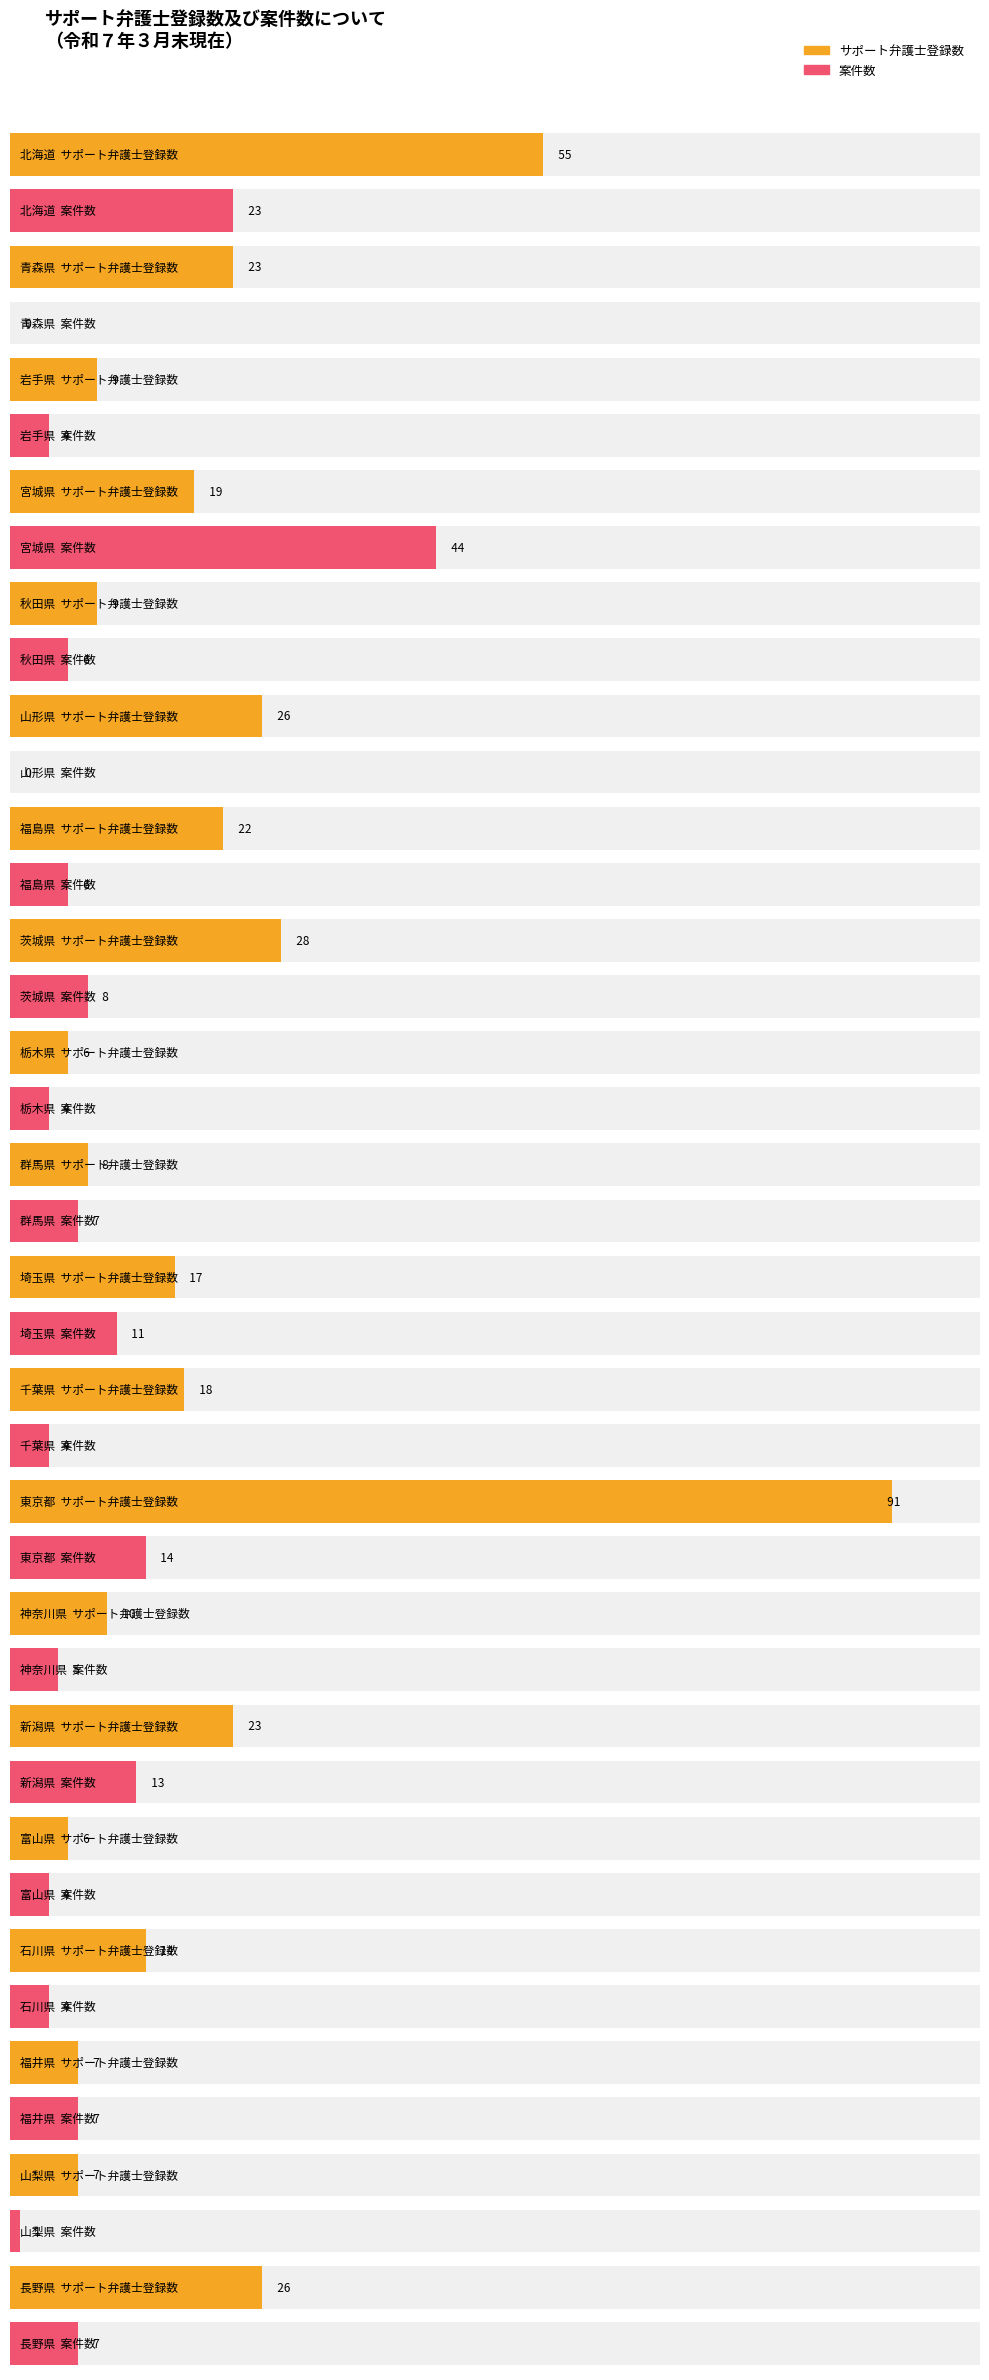

Rank the series at 福島県 from highest to lowest value.

サポート弁護士登録数, 案件数